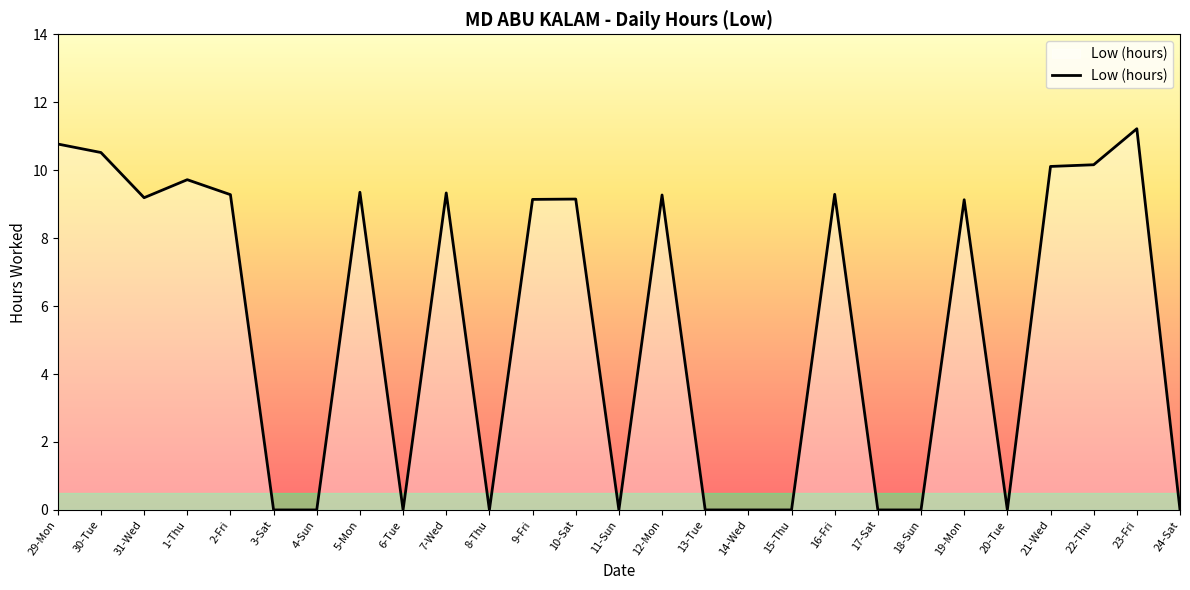

The chart shows a value of 5.8 at 2-Fri. True or false?

False